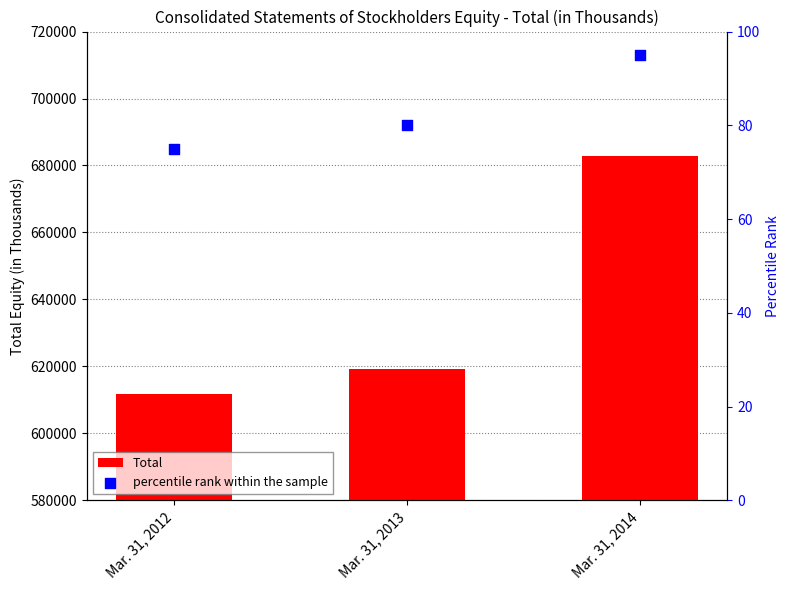

Which series contains the highest Y value?

Total